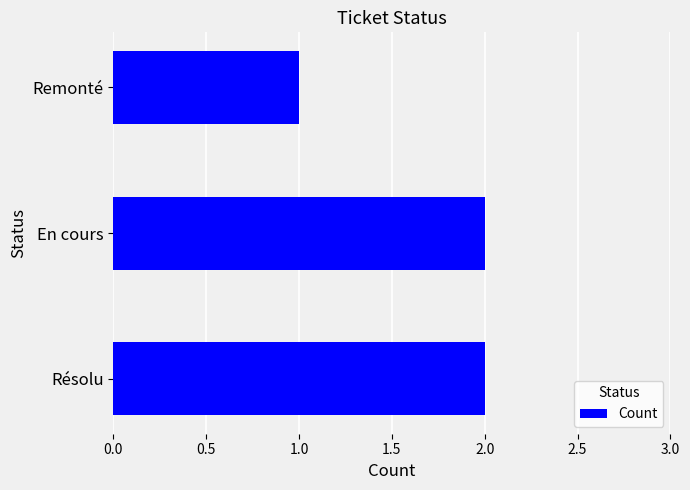

At which category does the chart reach its minimum across all series?

Remonté